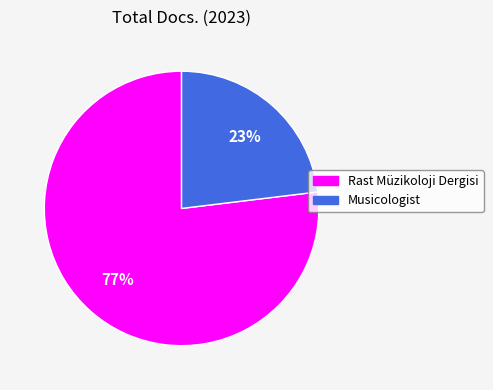

Is the sum of Rast Müzikoloji Dergisi and Musicologist greater than half?

Yes